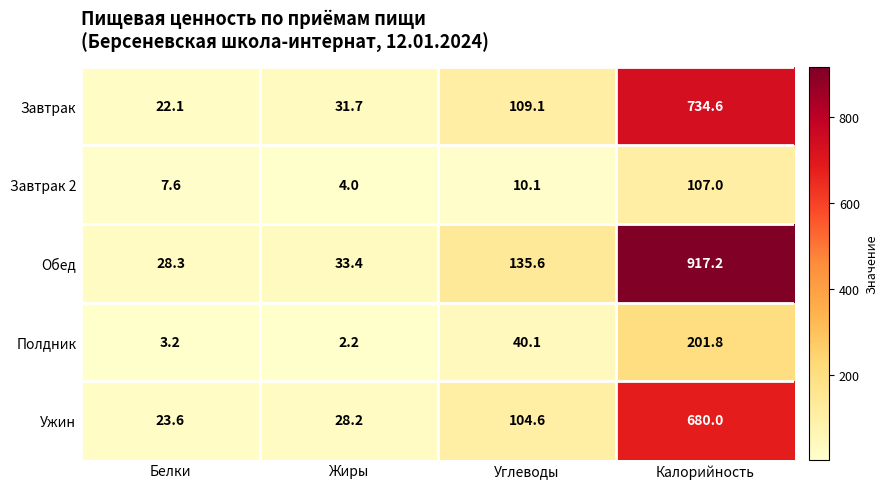

At Белки, list the series in order from largest to smallest.

Обед, Ужин, Завтрак, Завтрак 2, Полдник